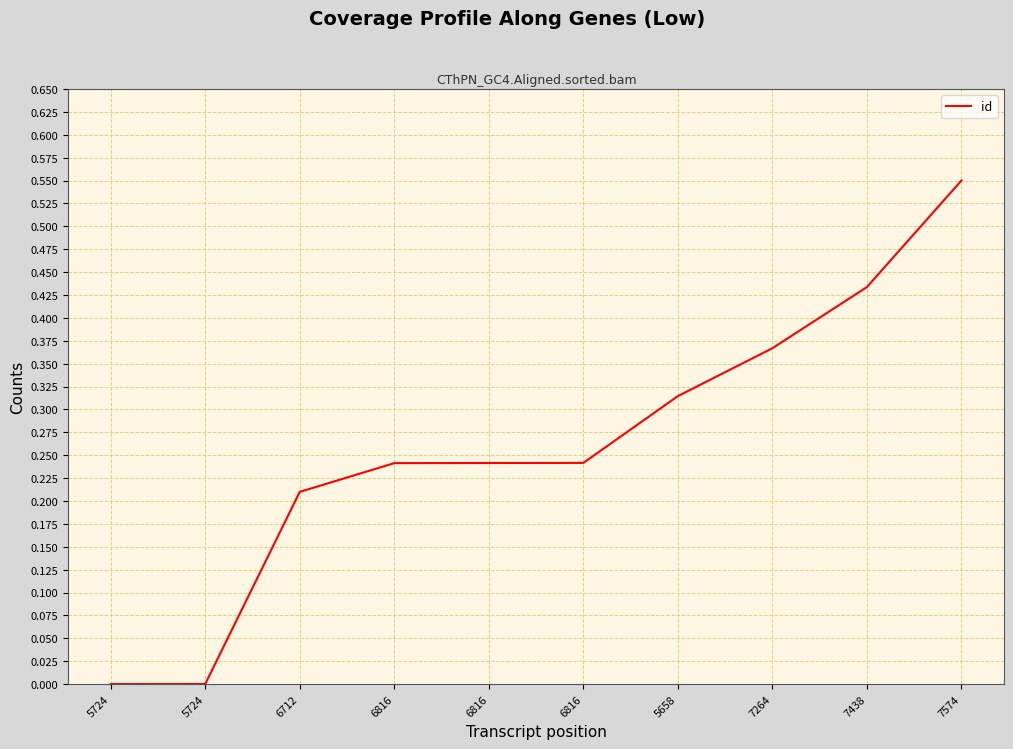

At which label is the value closest to 0?

5724